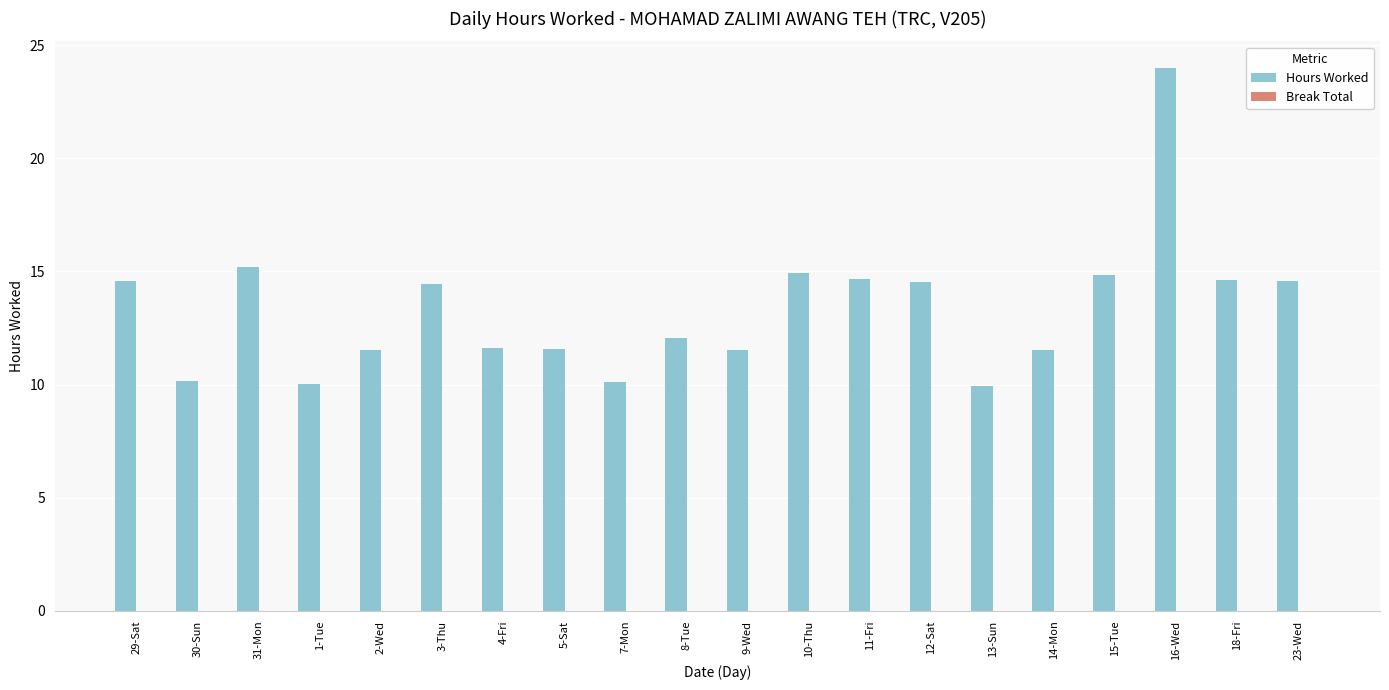

What is the ratio of the value at 14-Mon to the value at 23-Wed?

0.8